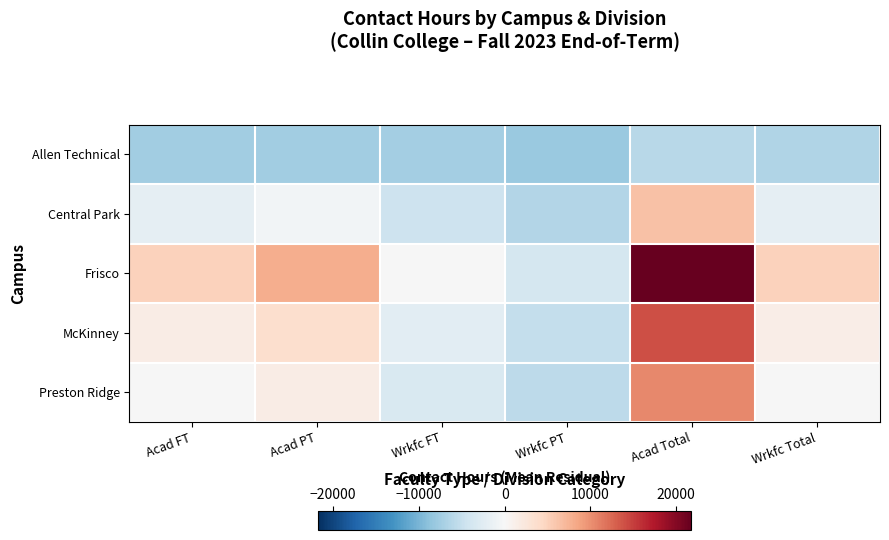

What is the spread (max minus min) of values at Acad FT?

12528.0